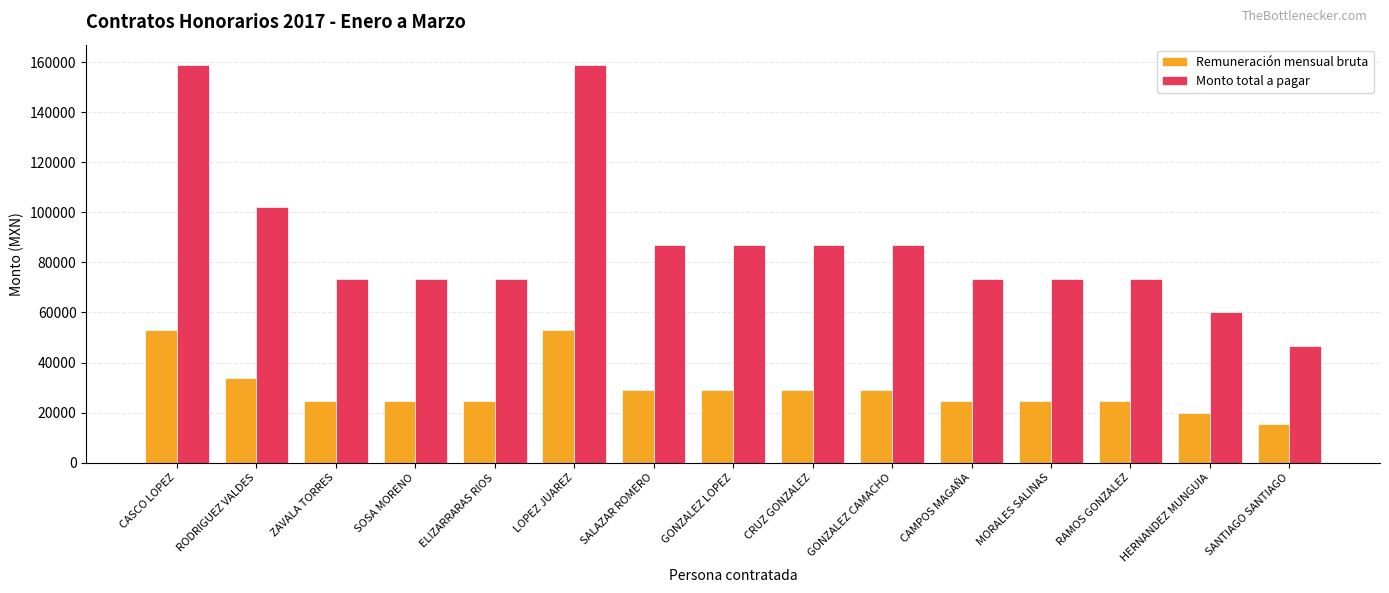

Does the chart contain stacked bars?

No